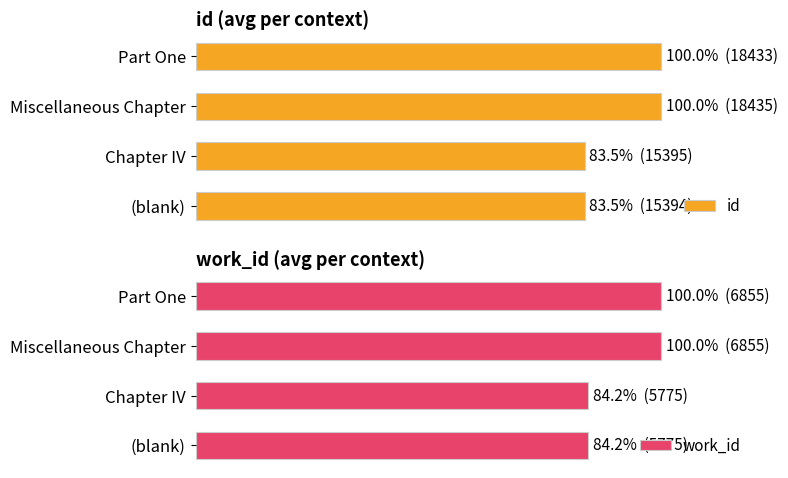

What is the difference between the maximum and minimum values in the work_id series?

15.8